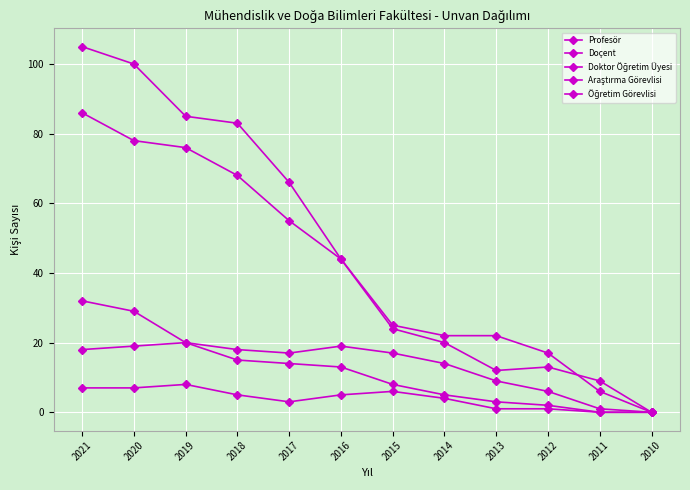

What is the total value across all series at 2017?

155